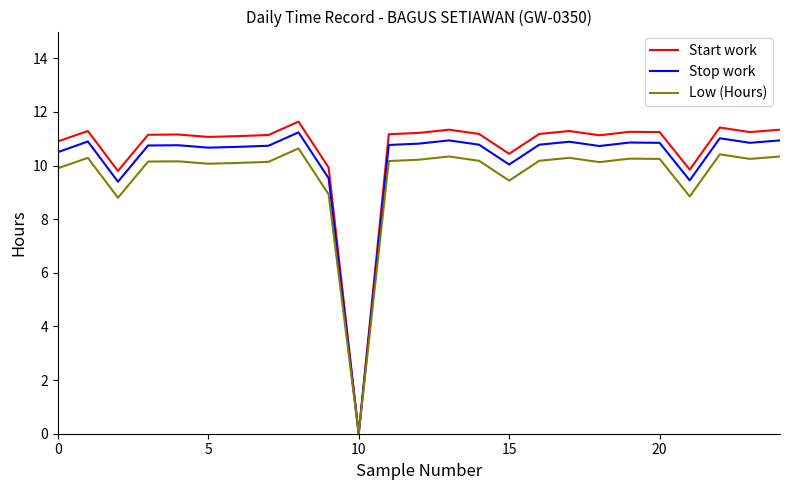

Count the number of data series in this chart.

3